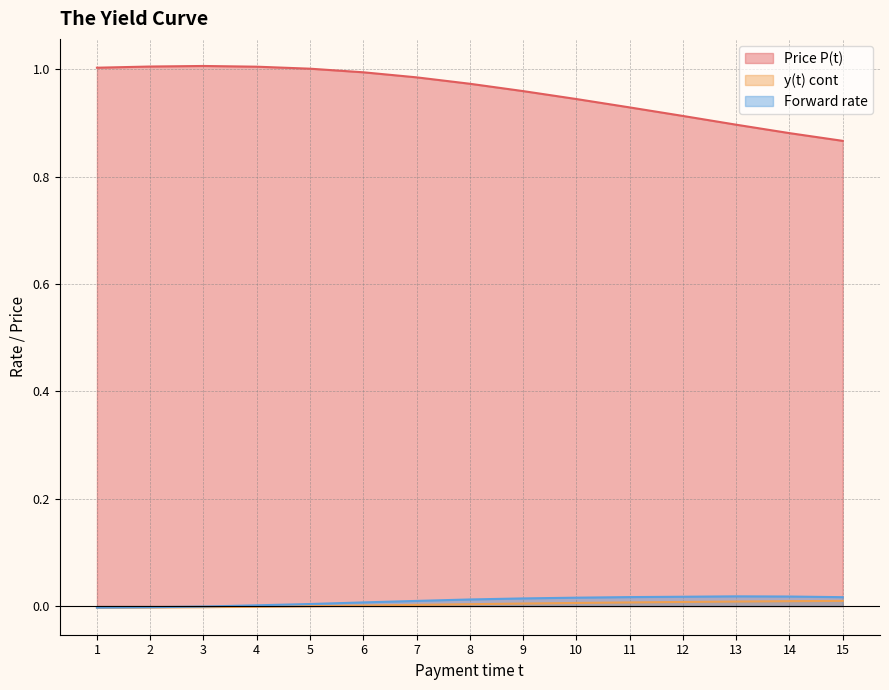

How many lines are shown in the chart?

3